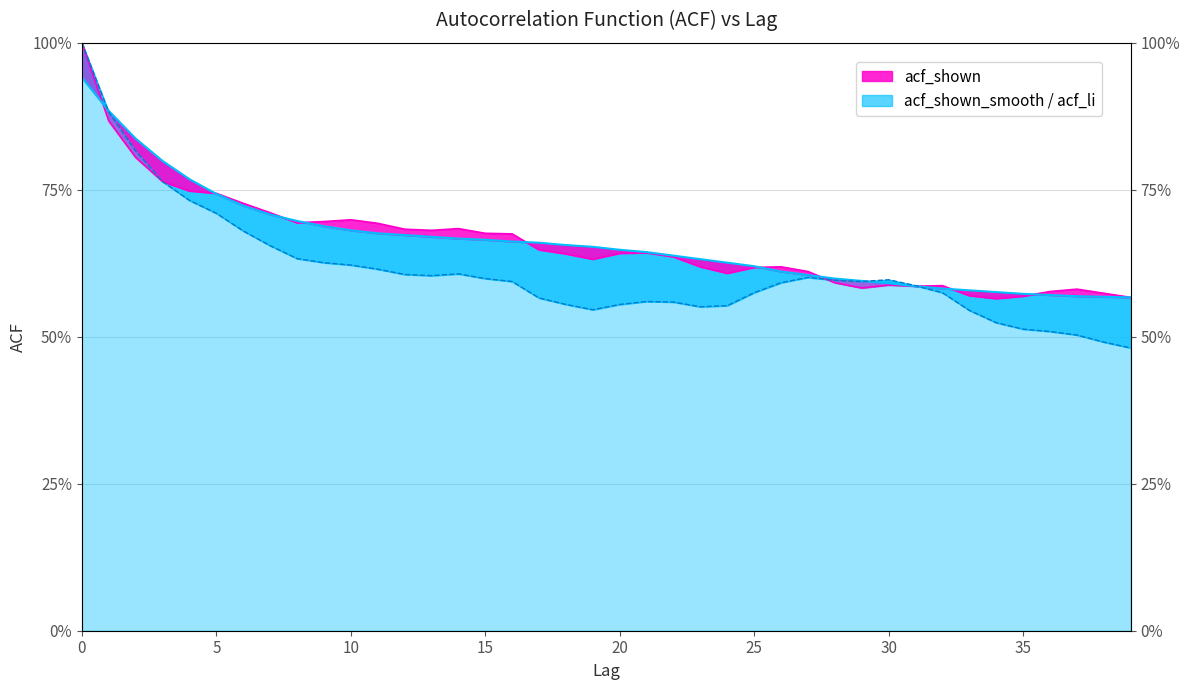

What is the difference between the second highest and second lowest values in the acf_shown_smooth series?

0.3